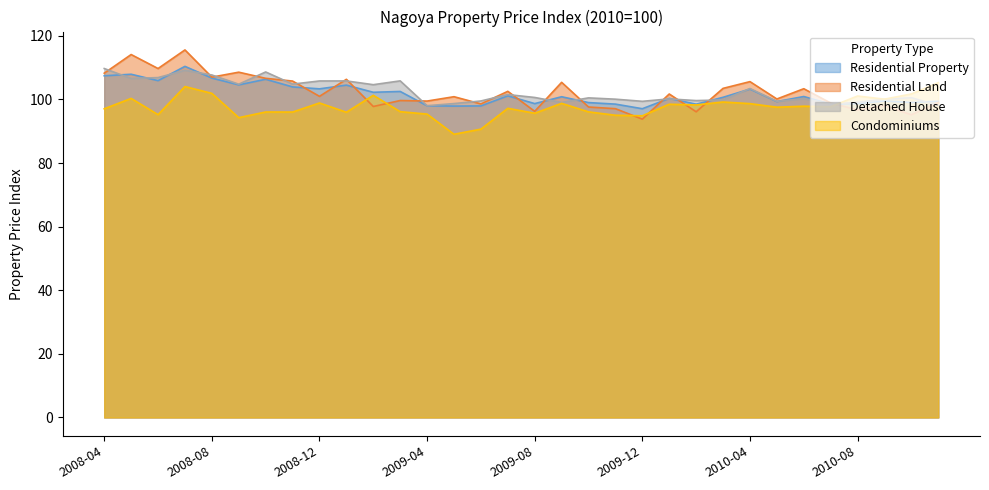

Count the number of categories in the chart.

32